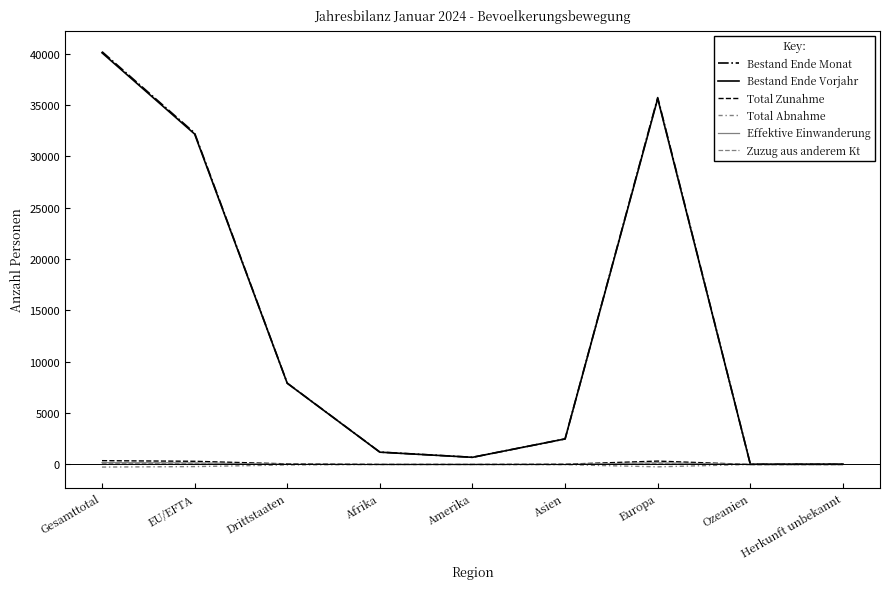

What is the label of the 4th point from the right?

Asien